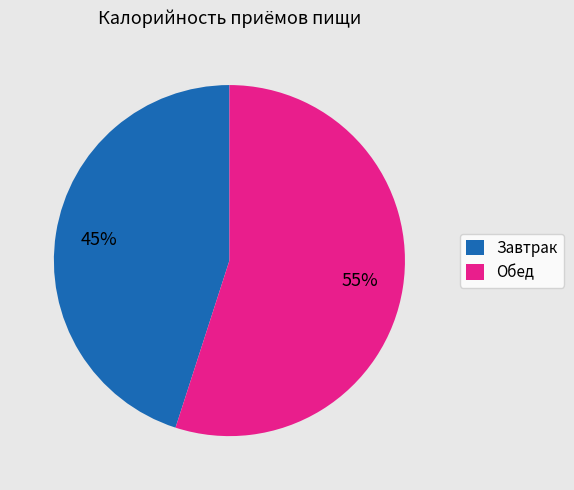

Combined, do Завтрак and Обед account for over 50%?

Yes